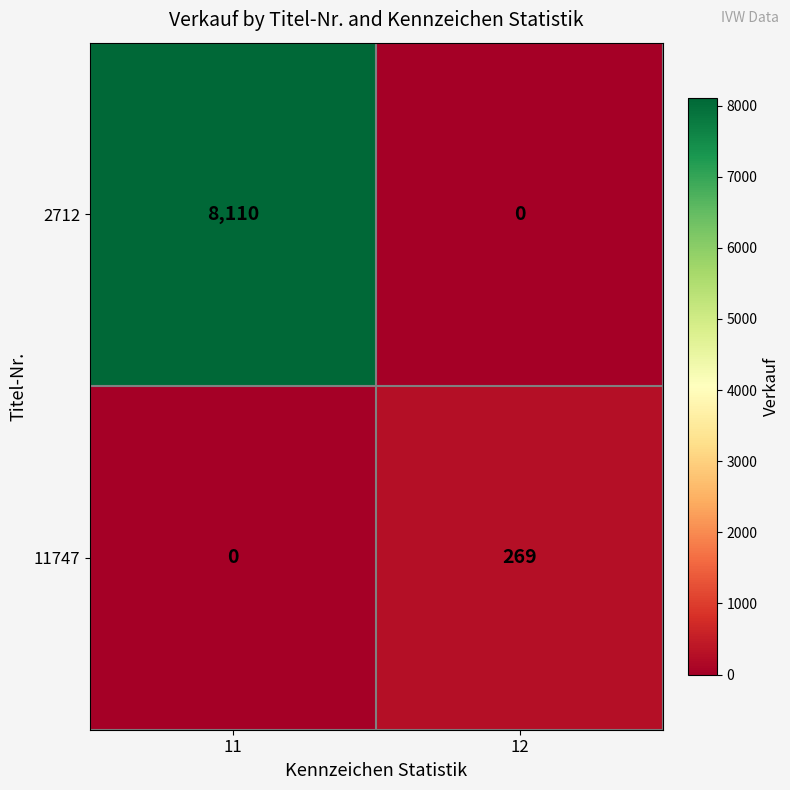

What is the sum of all 11747 values?

269